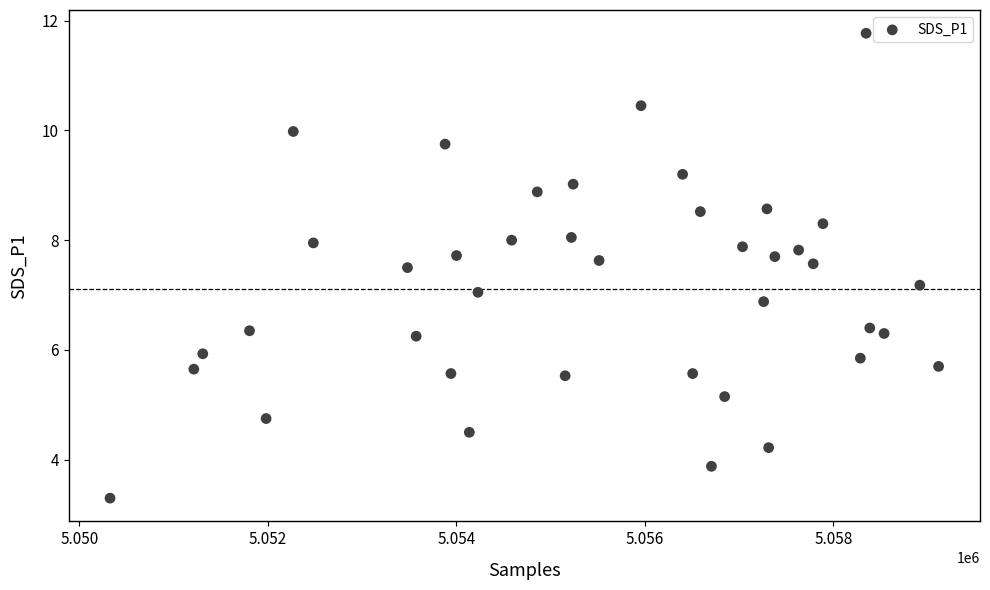

What is the range of X values (max minus min)?

8791.0